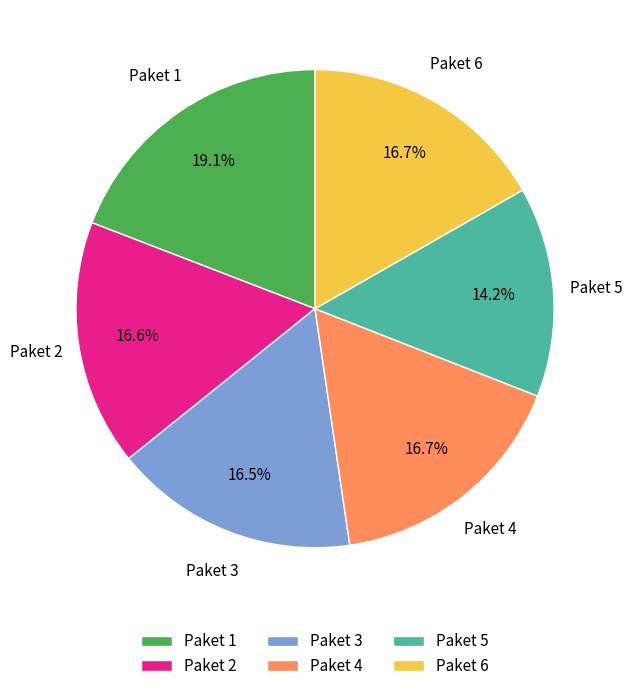

What percentage do Paket 1 and Paket 3 together represent?

35.7%